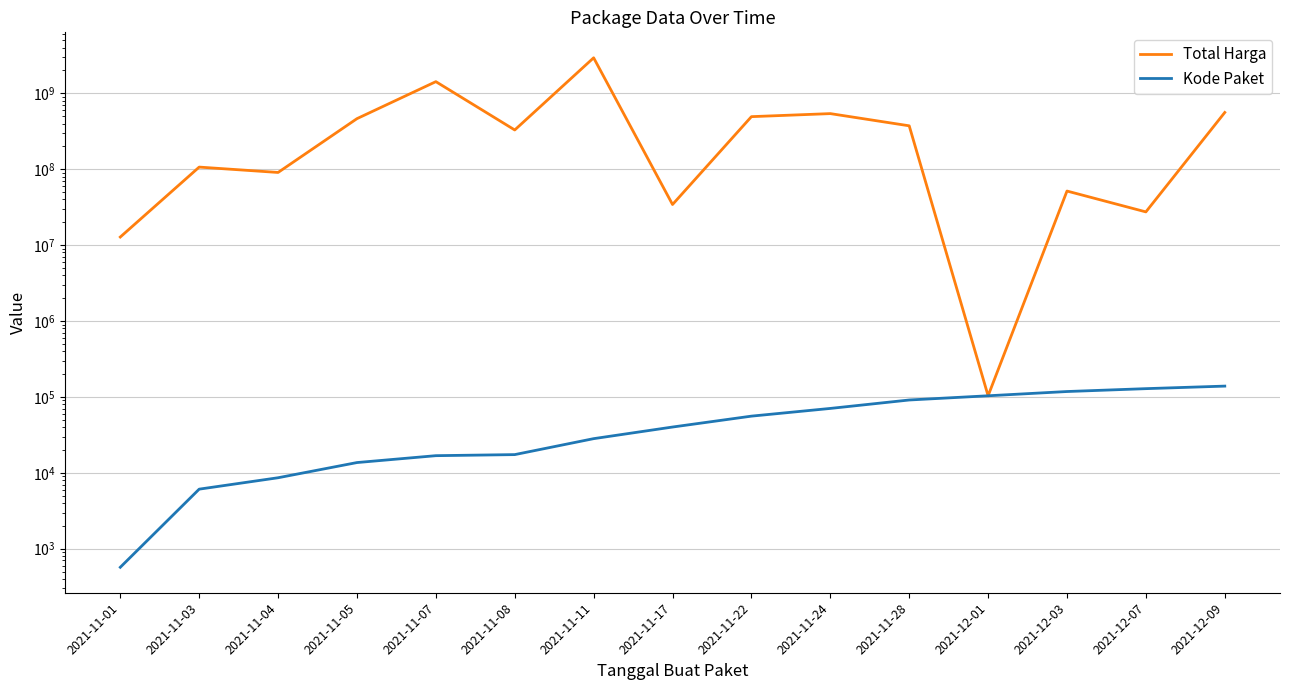

Reading left to right, transcribe all the data shown in this chart.

Total Harga: 2021-11-01=12787500.0	2021-11-03=106741770.0	2021-11-04=90672075.0	2021-11-05=464002100.0	2021-11-07=1425867900.0	2021-11-08=329124000.0	2021-11-11=2938963240.0	2021-11-17=34292000.0	2021-11-22=493000000.0	2021-11-24=540634200.0	2021-11-28=373404000.0	2021-12-01=103541.0	2021-12-03=51601000.0	2021-12-07=27412000.0	2021-12-09=559971000.0
Kode Paket: 2021-11-01=569.5	2021-11-03=6092.7	2021-11-04=8611.2	2021-11-05=13652.0	2021-11-07=16823.0	2021-11-08=17376.4	2021-11-11=28195.7	2021-11-17=40112.0	2021-11-22=55826.0	2021-11-24=70542.0	2021-11-28=91101.0	2021-12-01=103541.0	2021-12-03=117783.0	2021-12-07=128516.0	2021-12-09=138846.5